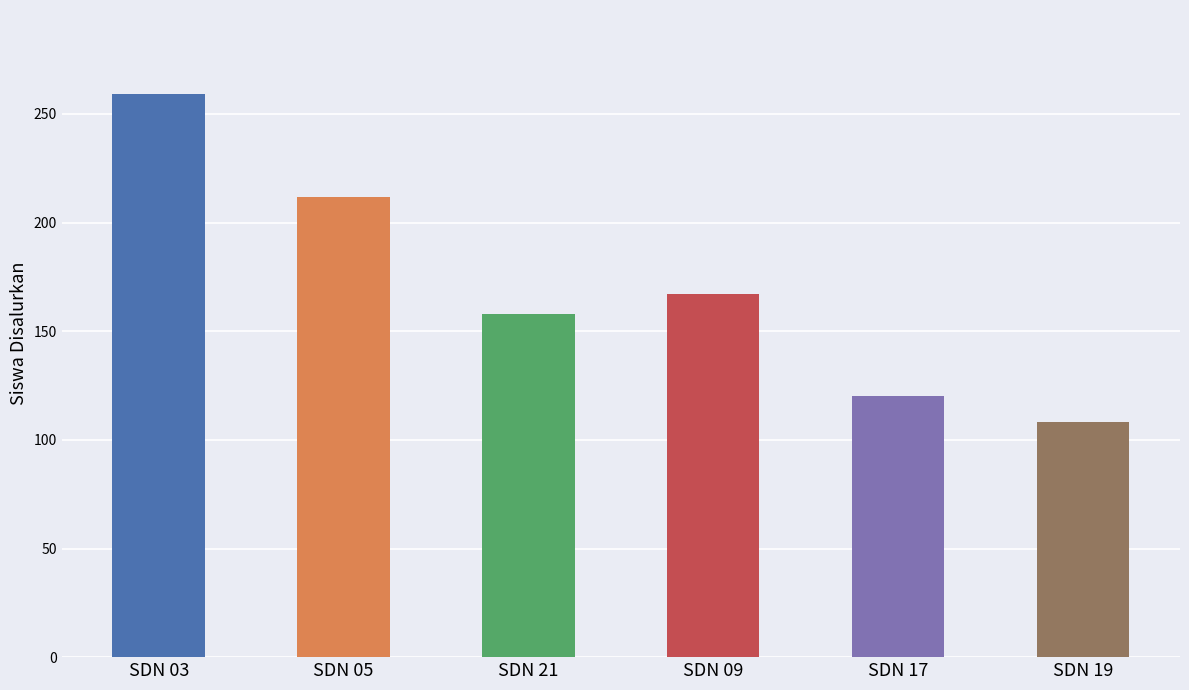

Rank the categories by value from highest to lowest.

SDN 03, SDN 05, SDN 09, SDN 21, SDN 17, SDN 19